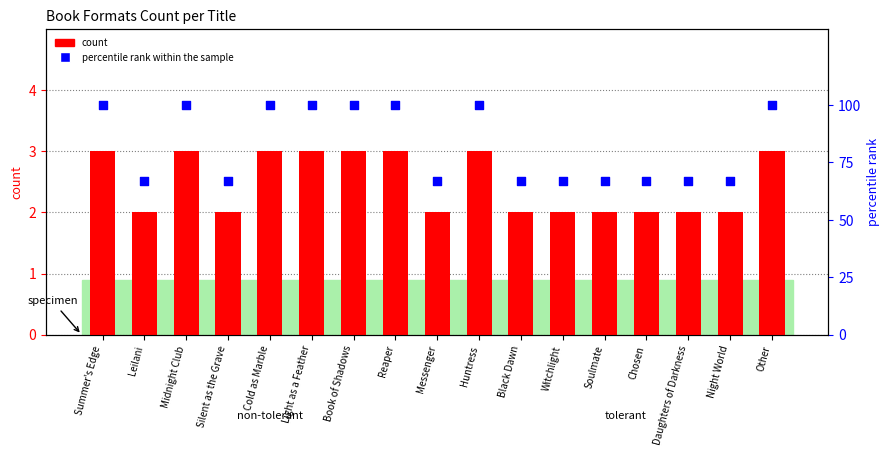

What are all the series names shown in the legend?

count, percentile rank within the sample